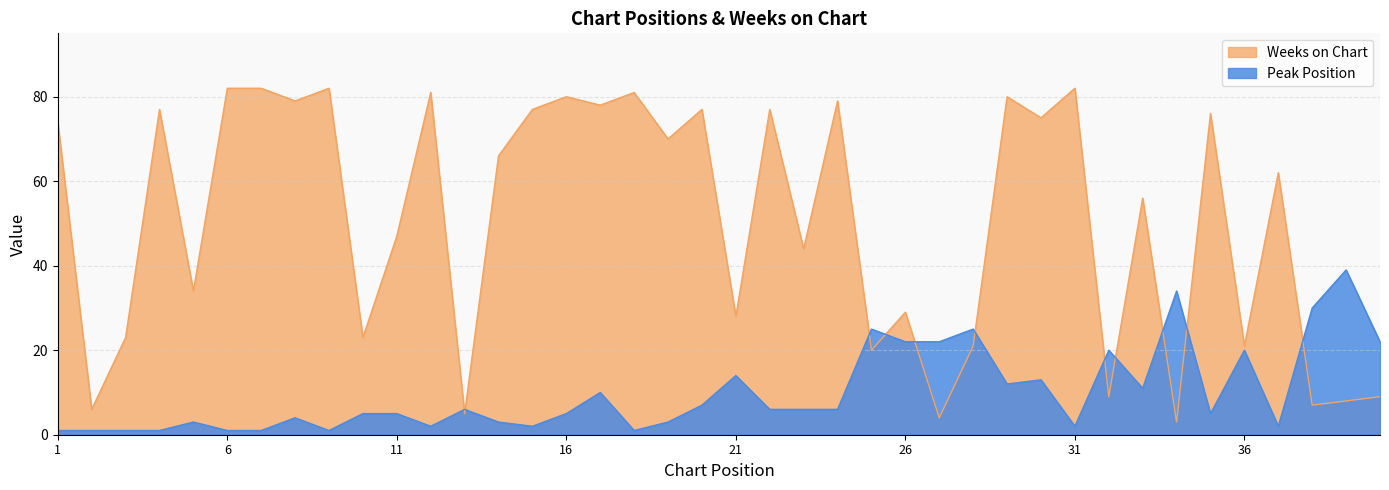

How many values in the Peak Position series are below 6?

20